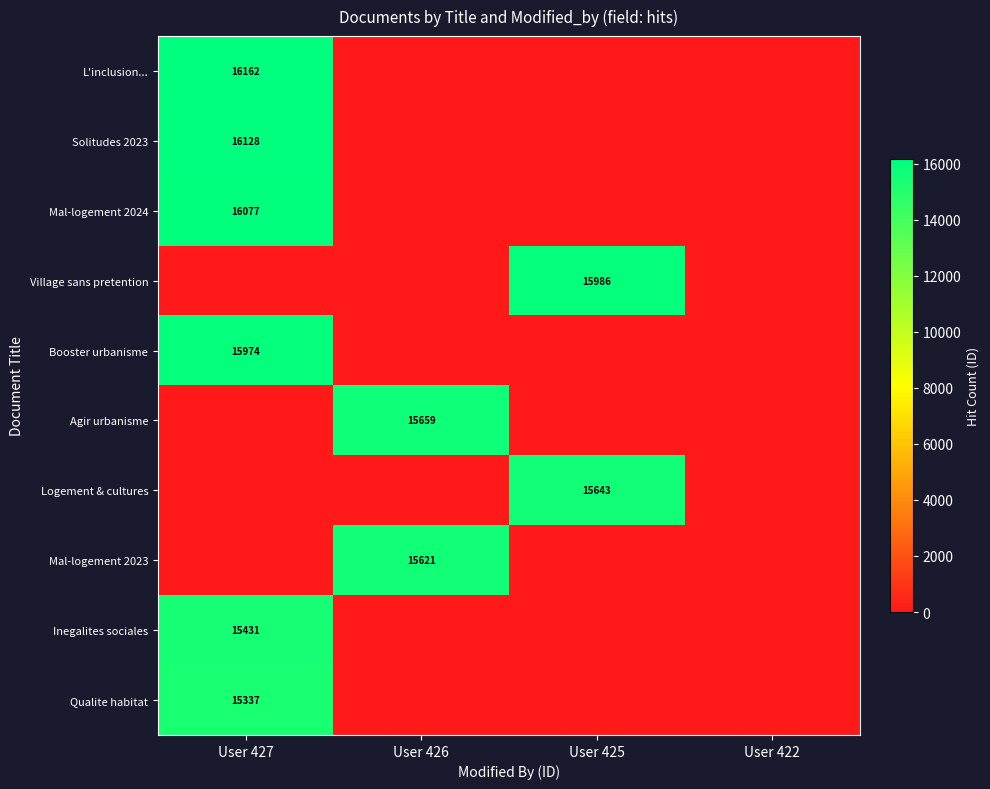

True or false: Mal-logement 2024 has a value of 16077 at User 427.

True